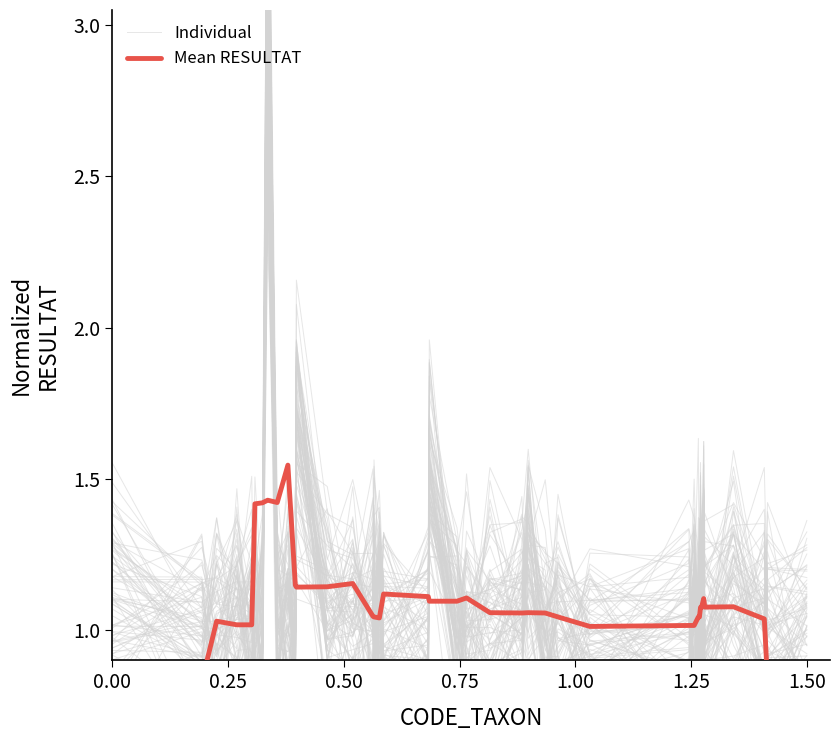

How many lines are shown in the chart?

2